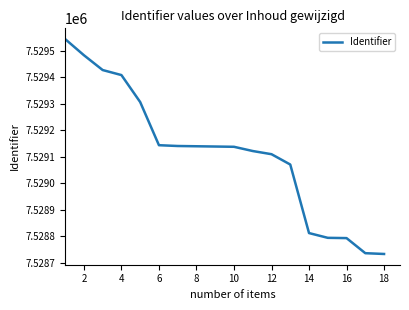

What is the maximum value shown in the chart?

7529545